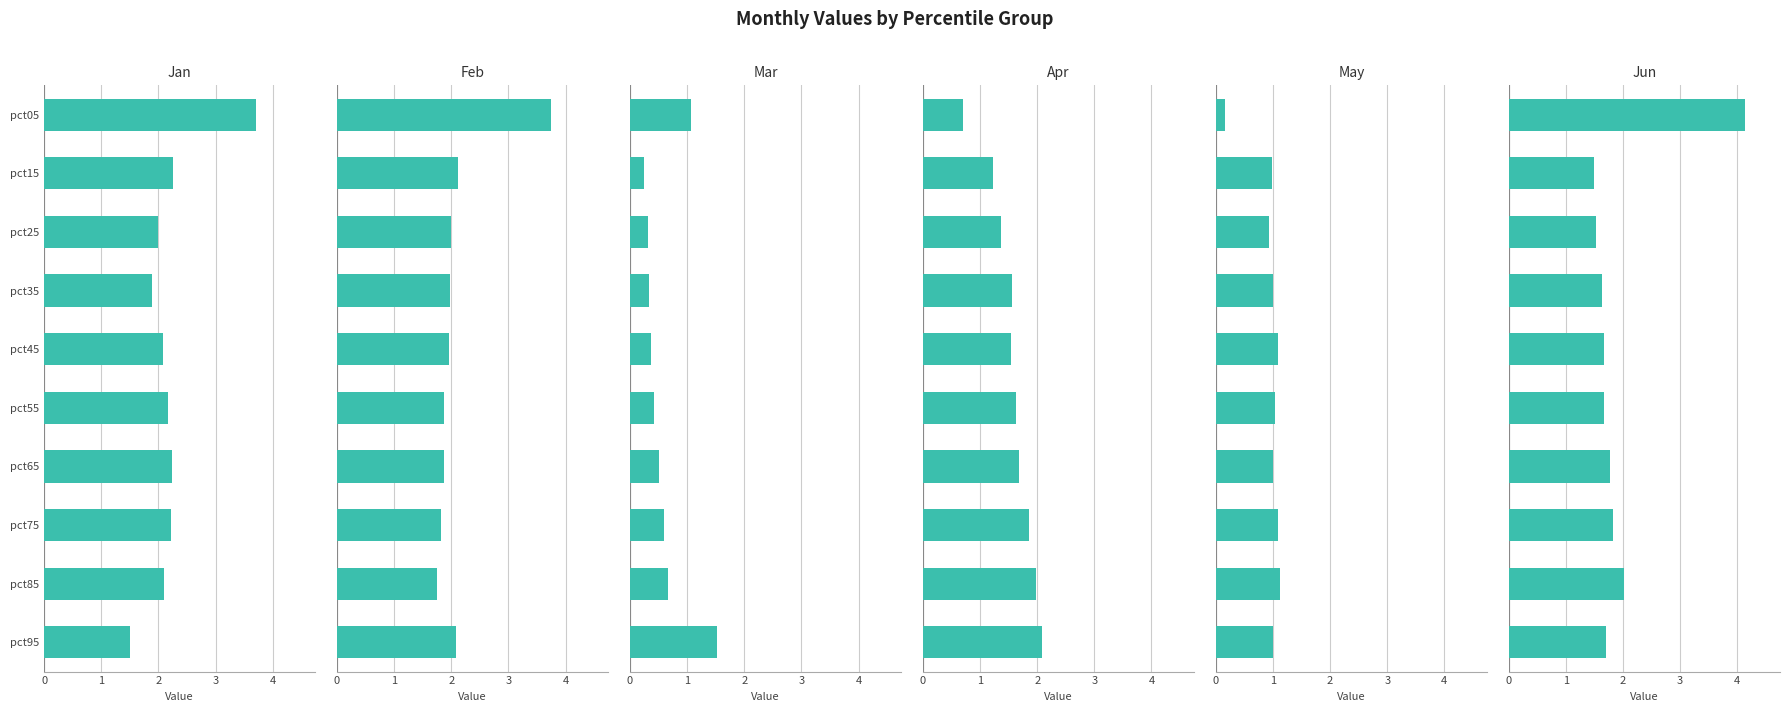

Reading left to right, extract all data points from this chart.

Jan: 3.7	2.3	2.0	1.9	2.1	2.2	2.2	2.2	2.1	1.5
Feb: 3.8	2.1	2.0	2.0	2.0	1.9	1.9	1.8	1.7	2.1
Mar: 1.1	0.2	0.3	0.3	0.4	0.4	0.5	0.6	0.7	1.5
Apr: 0.7	1.2	1.4	1.6	1.5	1.6	1.7	1.9	2.0	2.1
May: 0.2	1.0	0.9	1.0	1.1	1.0	1.0	1.1	1.1	1.0
Jun: 4.1	1.5	1.5	1.6	1.7	1.7	1.8	1.8	2.0	1.7